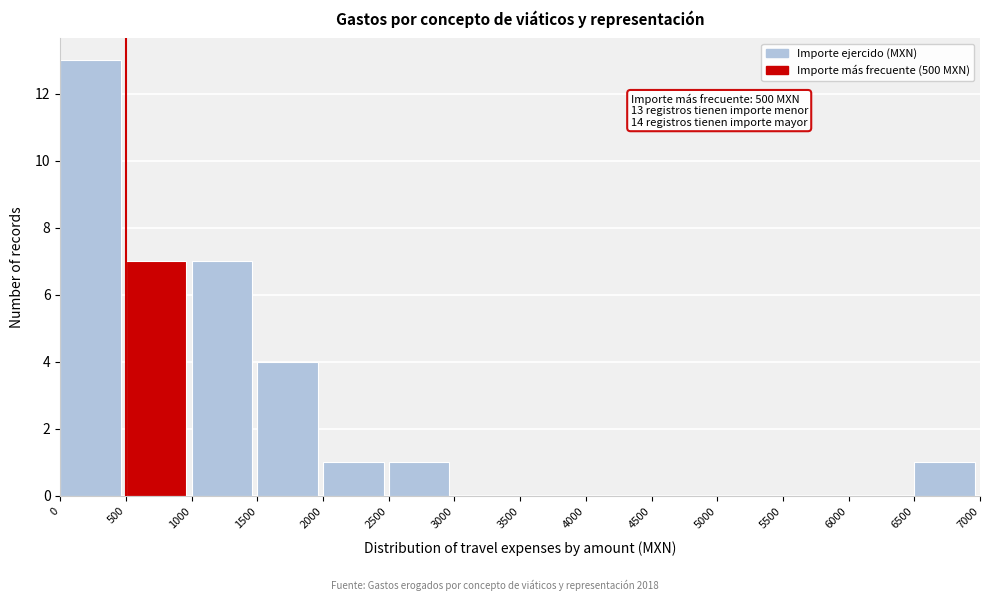

Over which range of the x-axis is the bar tallest?

0 to 500